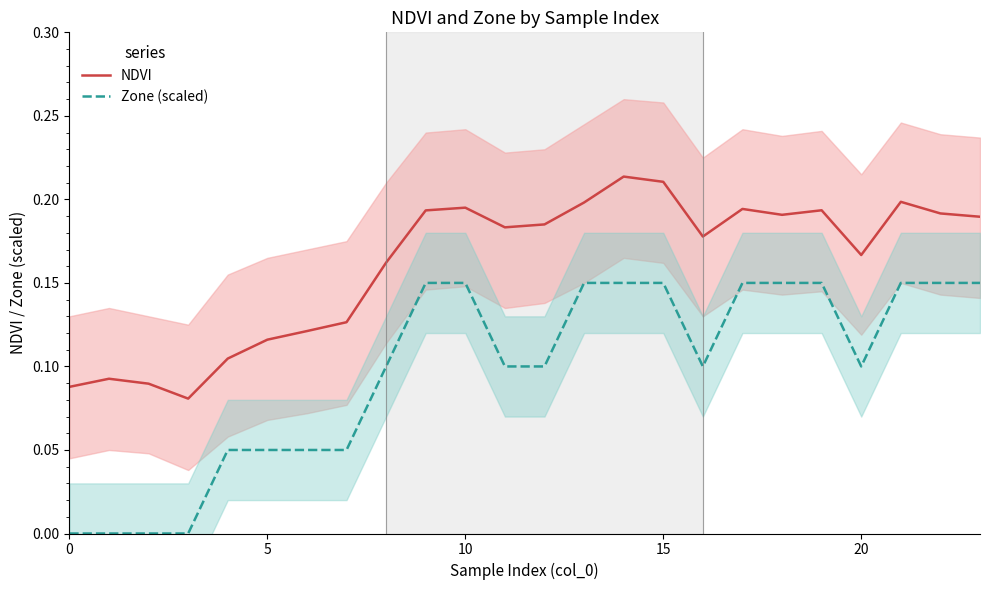

What are all the series names shown in the legend?

NDVI, Zone (scaled)